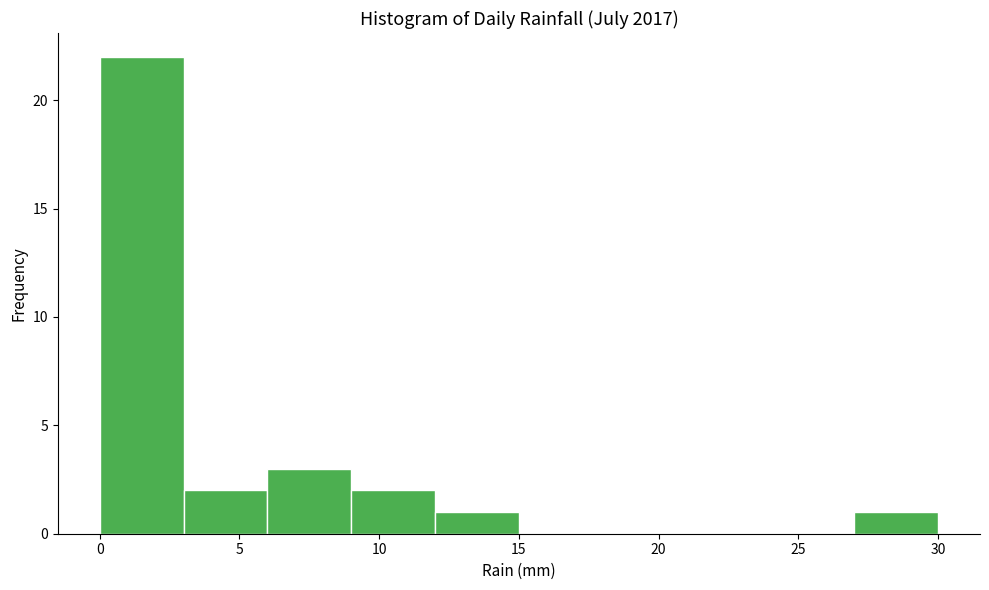

Reading left to right, list every bar in this chart as the range it spans on the x-axis followed by its height. The values are not printed on the chart, so give them approximately, as read against the axis.

0 to 3: 22
3 to 6: 2
6 to 9: 3
9 to 12: 2
12 to 15: 1
15 to 18: 0
18 to 21: 0
21 to 24: 0
24 to 27: 0
27 to 30: 1